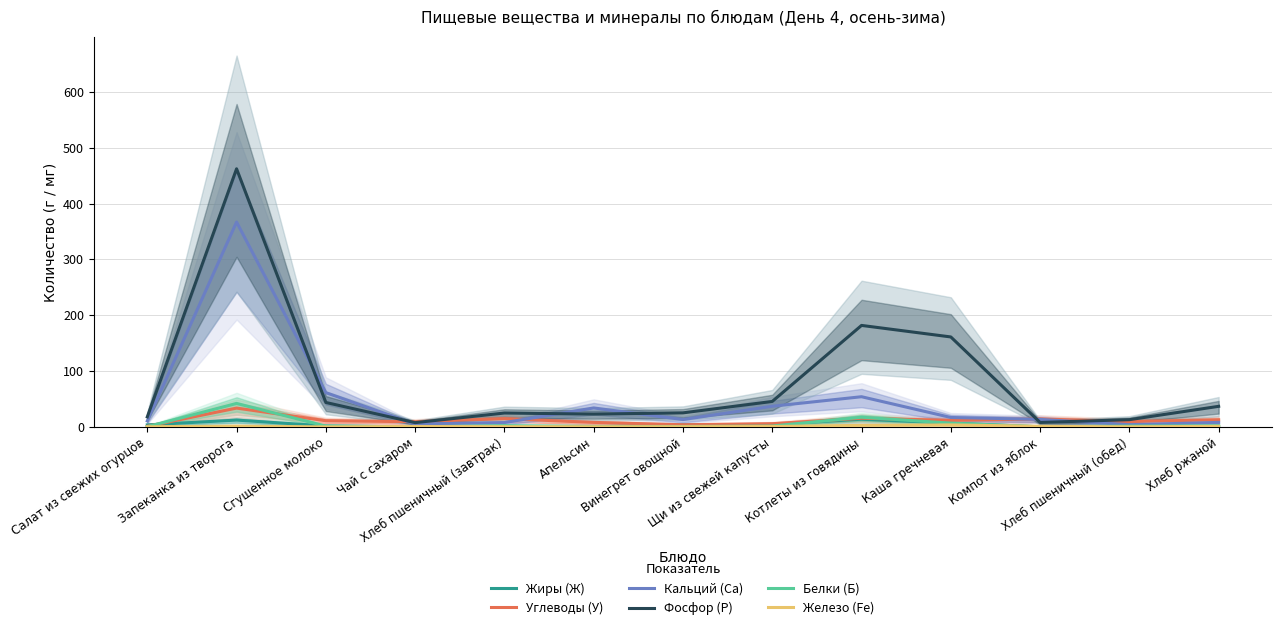

At Салат из свежих огурцов, list the series in order from largest to smallest.

Фосфор (P), Кальций (Ca), Жиры (Ж), Углеводы (У), Белки (Б), Железо (Fe)